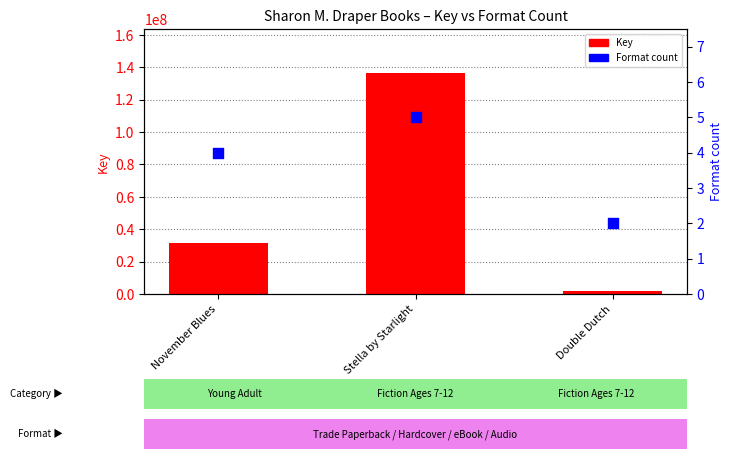

Is the value of Format count at Stella by Starlight greater than the value of Key at Double Dutch?

No